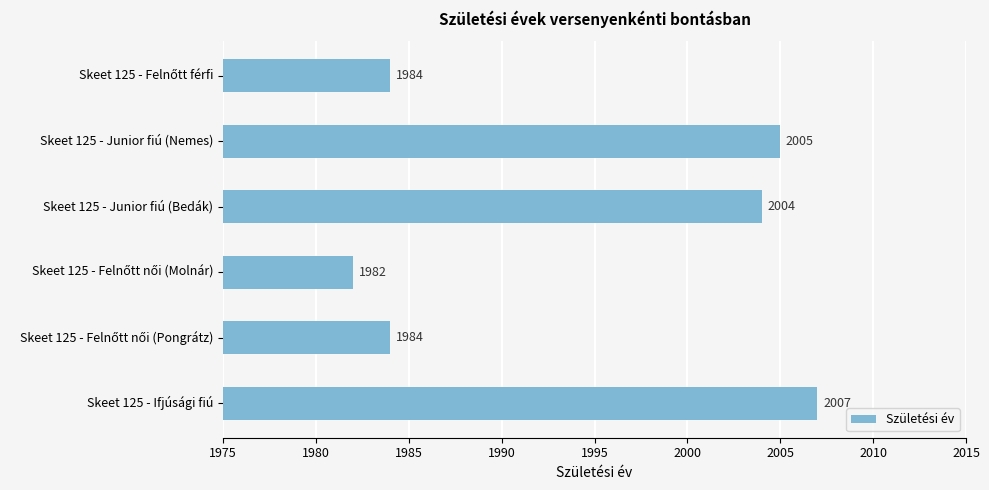

The chart shows a value of 2004 at Skeet 125 - Junior fiú (Bedák). True or false?

True